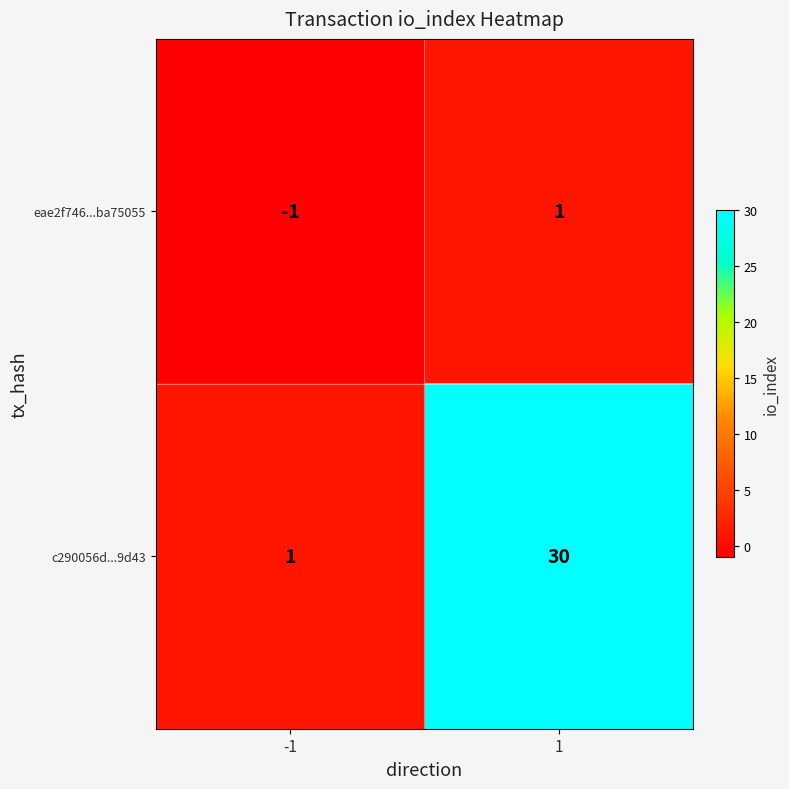

What value does the c290056d...9d43 series have at 1, to the nearest 10?

30